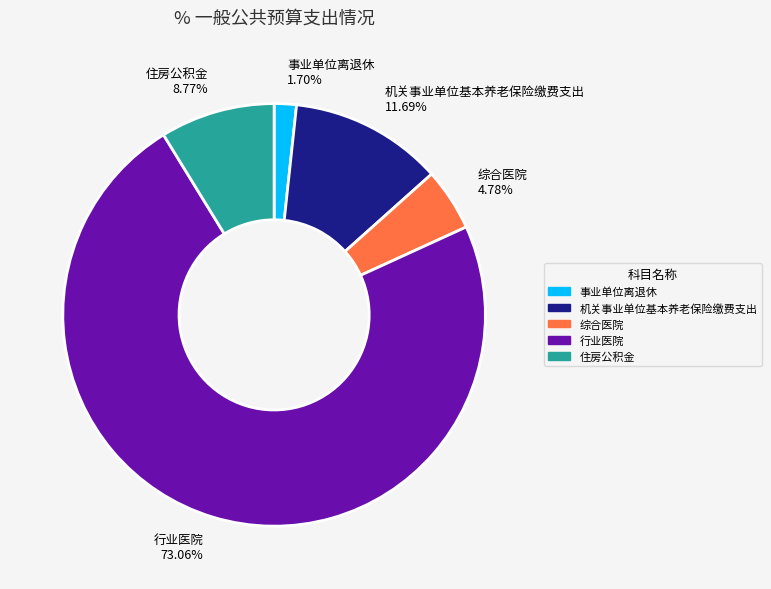

Which slice is the smallest?

事业单位离退休